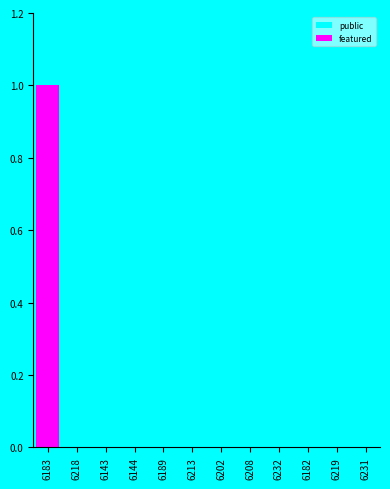

The value of public at 6208 is 0. True or false?

False